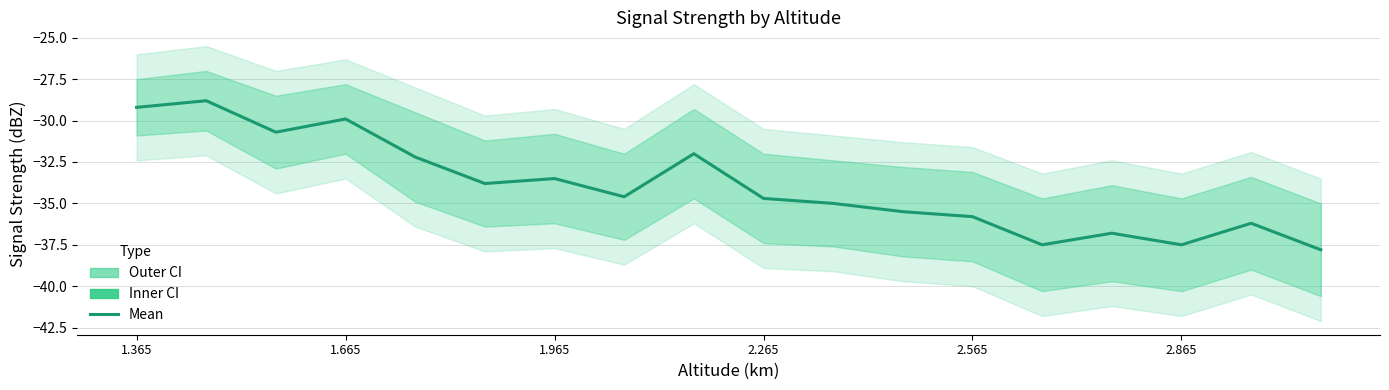

What is the difference between the second highest and minimum values?

8.6